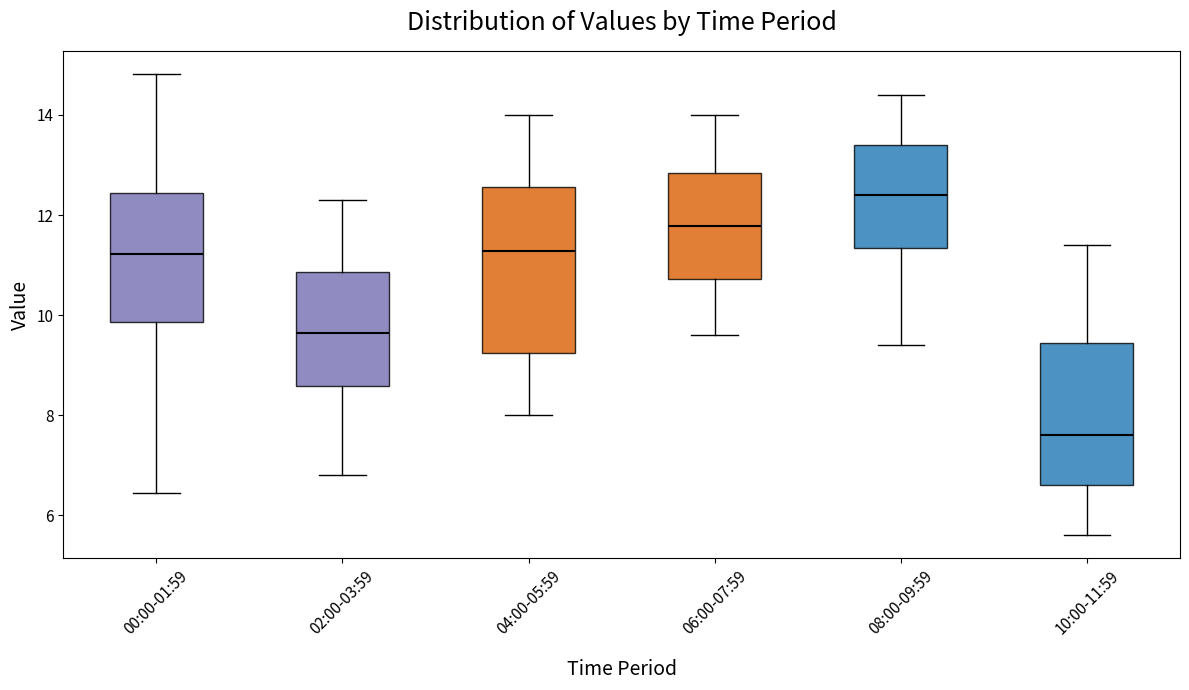

Where does the upper whisker of the box for 10:00-11:59 end on the y-axis? The values are not printed on the chart, so give them approximately, as read against the axis.

11.4